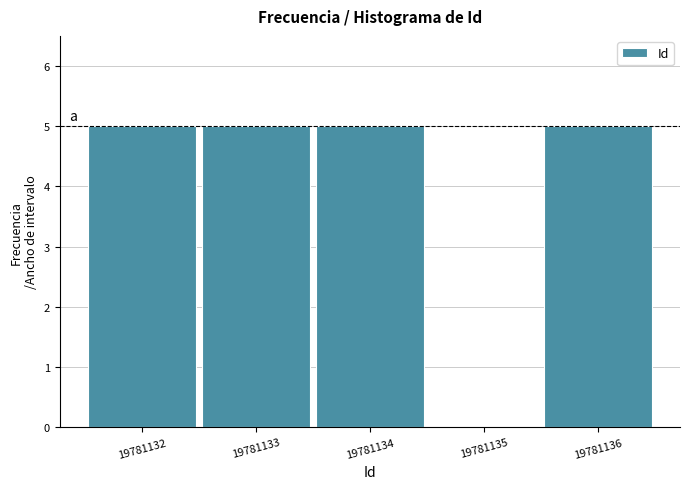

Reading left to right, list all the values displayed in this chart.

19781132=5	19781133=5	19781134=5	19781135=0	19781136=5